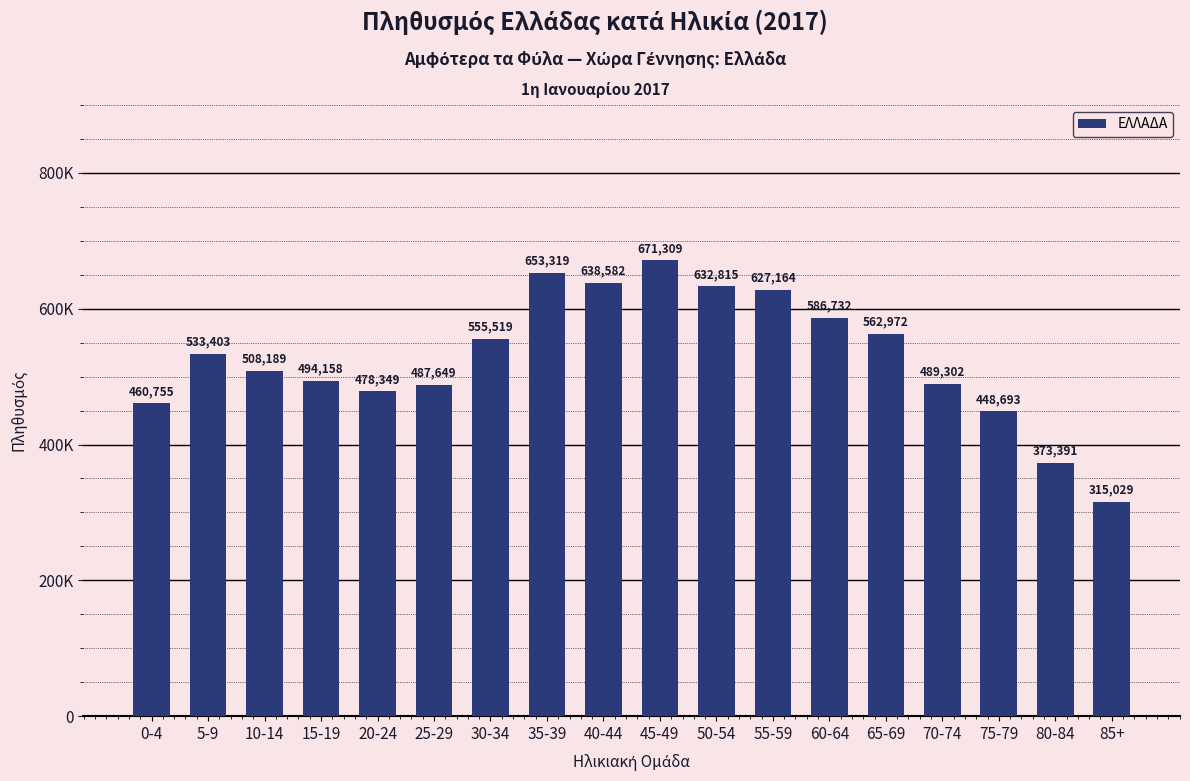

The value at 80-84 is 373391. True or false?

True